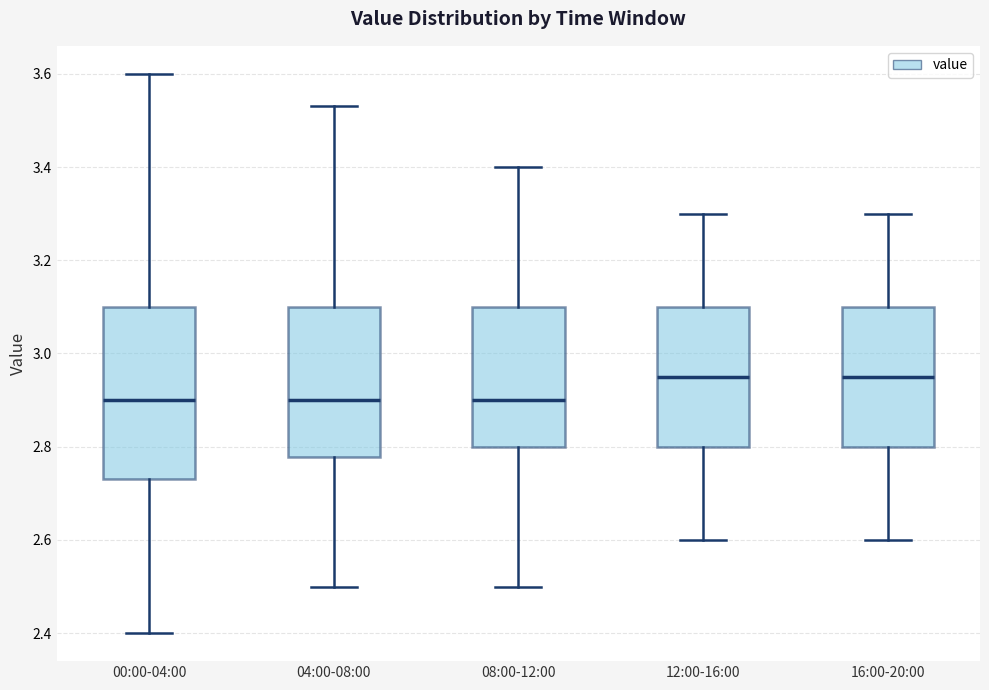

Reading left to right, transcribe this box plot: for each box, give where its median line is, the range the box spans, and where its two whiskers end, as read against the y-axis. The values are not printed on the chart, so give them approximately, as read against the axis.

00:00-04:00: median 2.90, box 2.74 to 3.10, whiskers 2.40 to 3.60
04:00-08:00: median 2.90, box 2.78 to 3.10, whiskers 2.50 to 3.54
08:00-12:00: median 2.90, box 2.80 to 3.10, whiskers 2.50 to 3.40
12:00-16:00: median 2.96, box 2.80 to 3.10, whiskers 2.60 to 3.30
16:00-20:00: median 2.96, box 2.80 to 3.10, whiskers 2.60 to 3.30